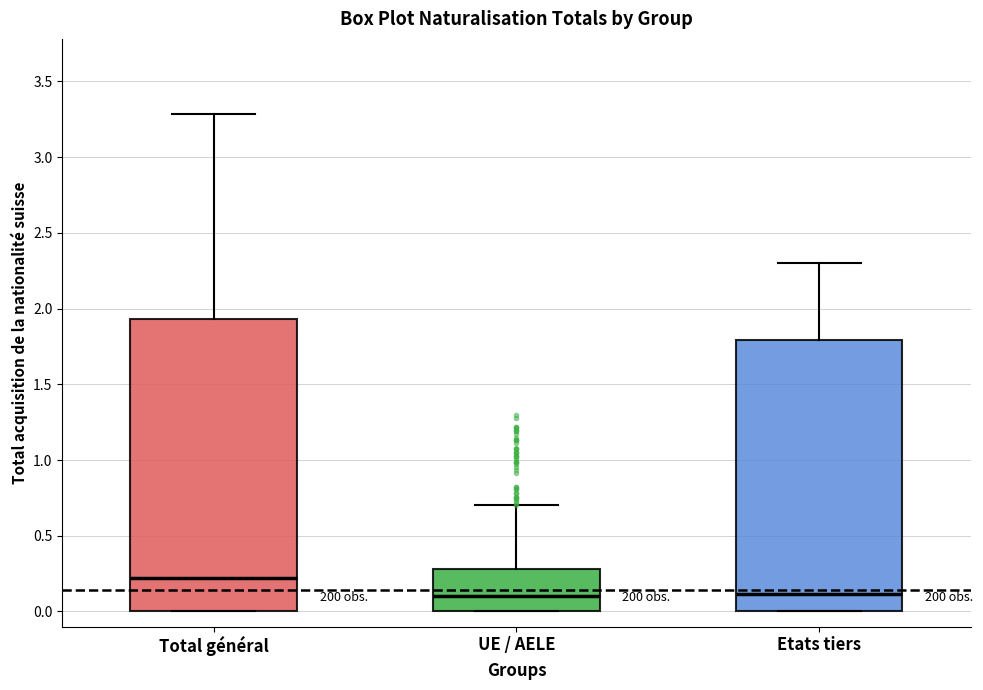

Where does the median line of the box for Etats tiers sit on the y-axis? The values are not printed on the chart, so give them approximately, as read against the axis.

0.10